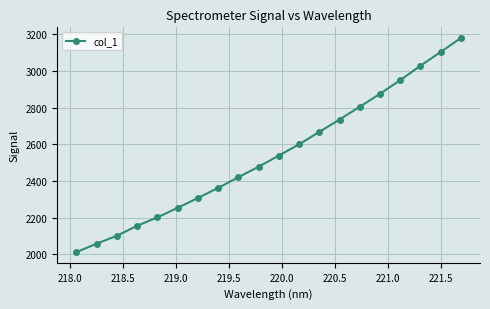

What is the minimum value shown in the chart?

2011.8